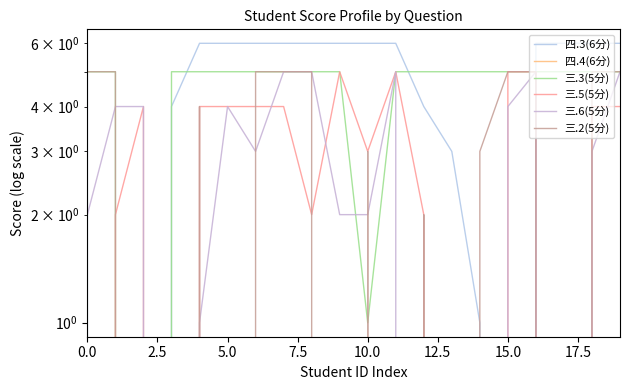

List the series in order of their peak value, highest first.

四.3(6分), 三.3(5分), 三.5(5分), 三.6(5分), 三.2(5分), 四.4(6分)